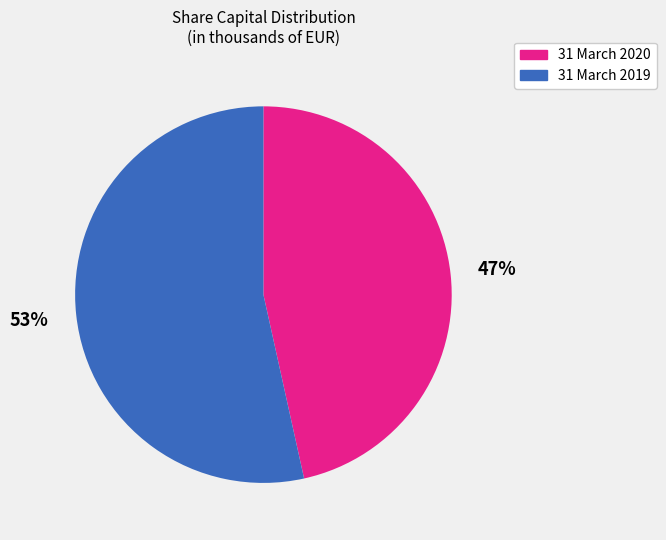

Which category has the smallest portion of the pie?

31 March 2020